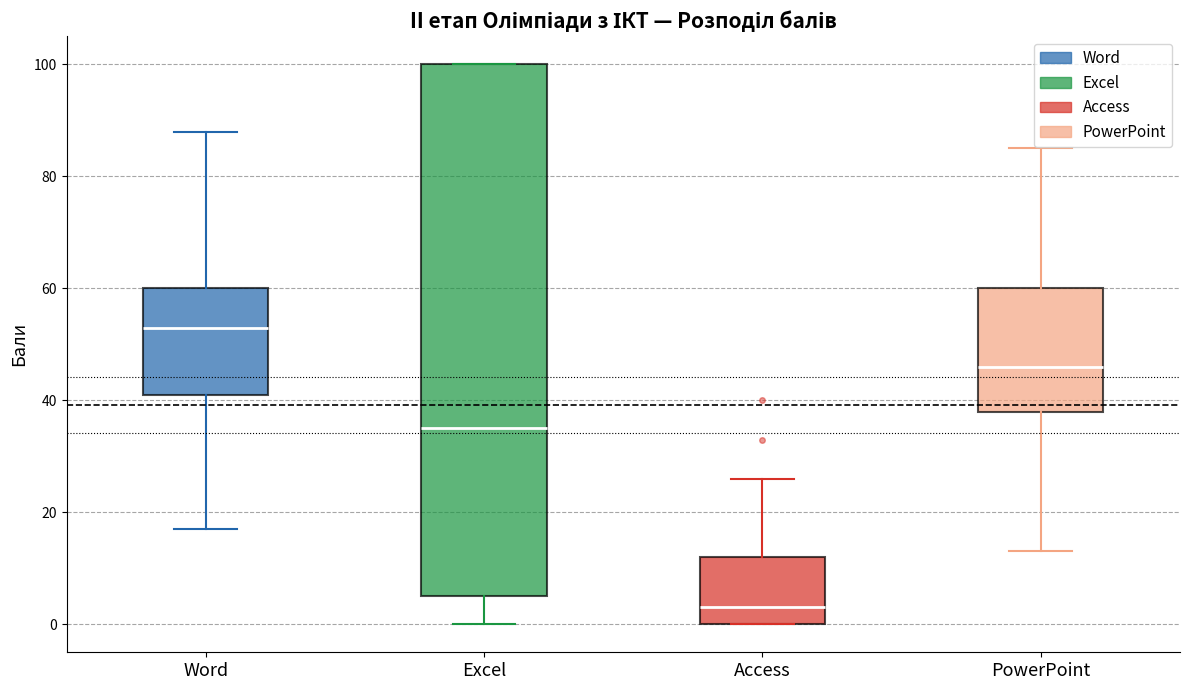

Where is the lower edge of the box for Excel on the y-axis? The values are not printed on the chart, so give them approximately, as read against the axis.

6